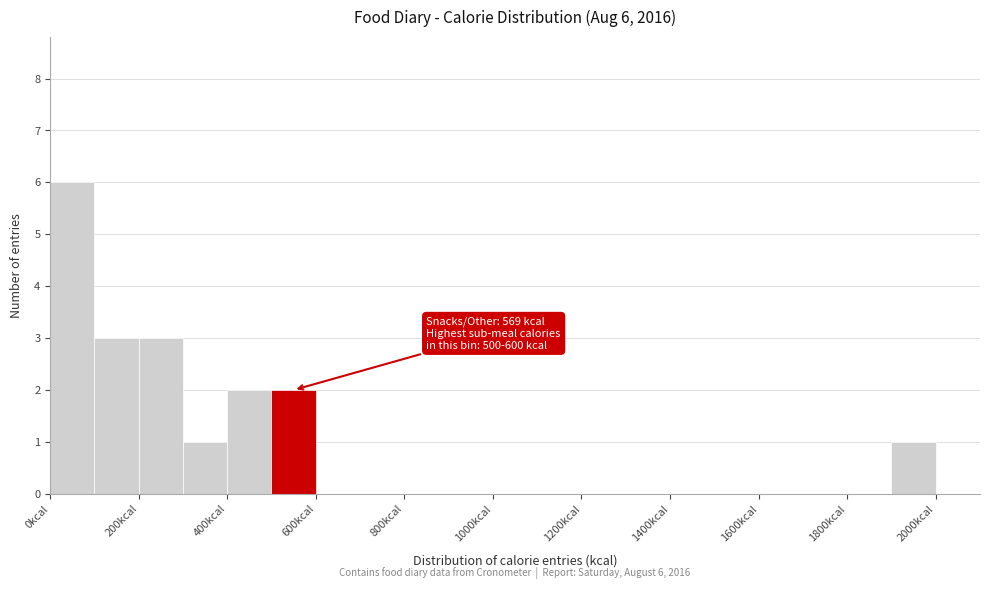

Which range on the x-axis has the tallest bar?

0 to 100